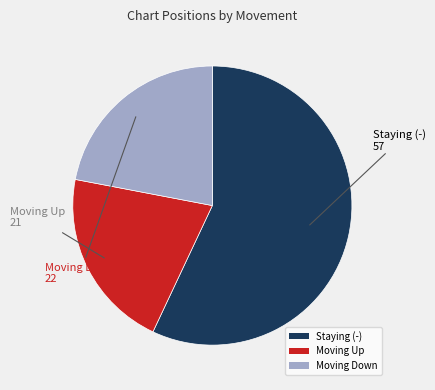

Which has a higher value, Moving Up or Moving Down?

Moving Down